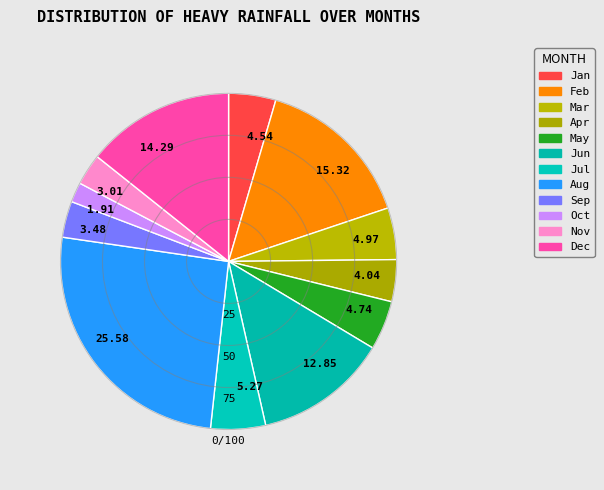

Which category has the smallest portion of the pie?

Oct